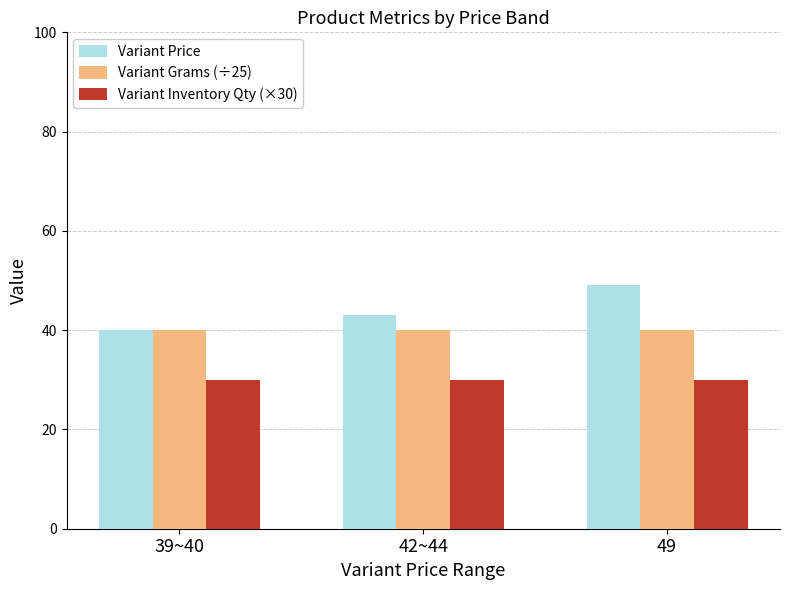

What is the value of the Variant Price bar at the 2nd from the left?

43